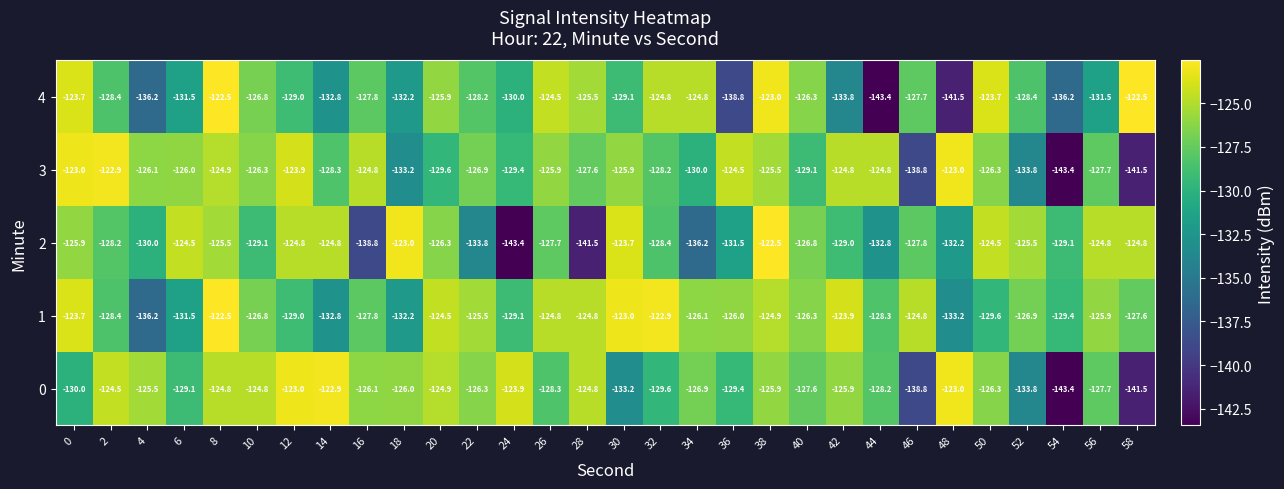

The 1 series shows -128.3 at 44. True or false?

True